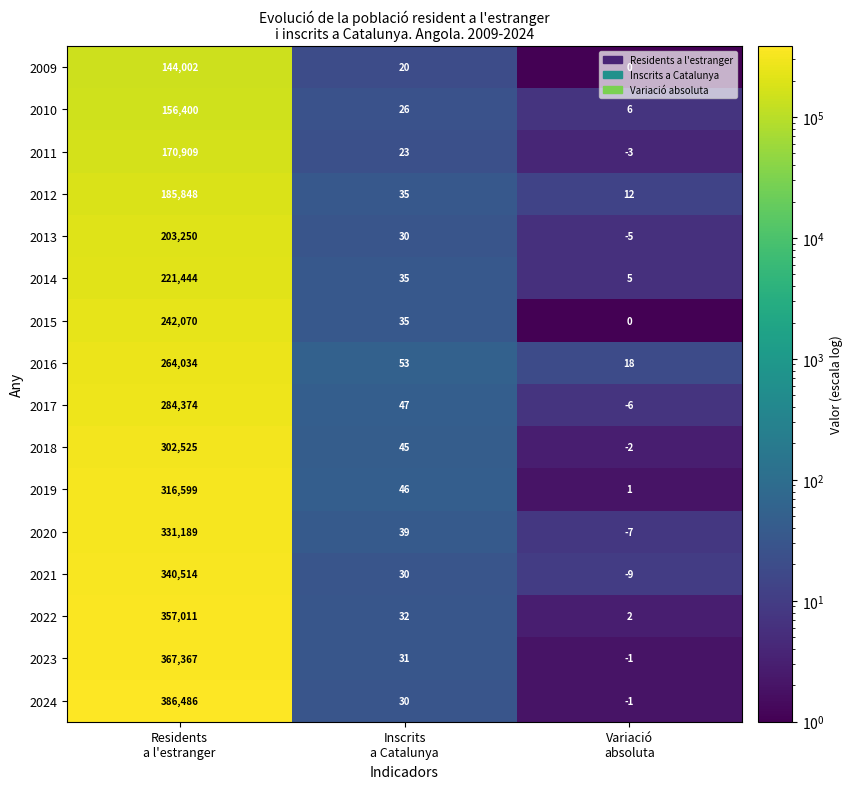

What is the difference between the highest and lowest values at Inscrits
a Catalunya?

33